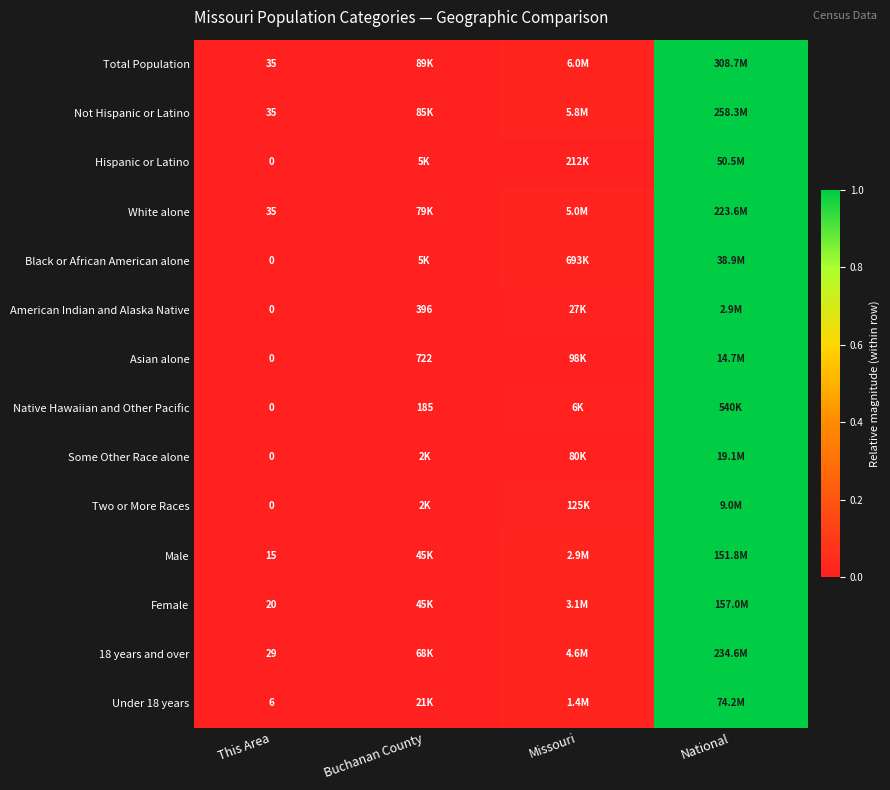

Where is Hispanic or Latino nearest to the value 0?

This Area